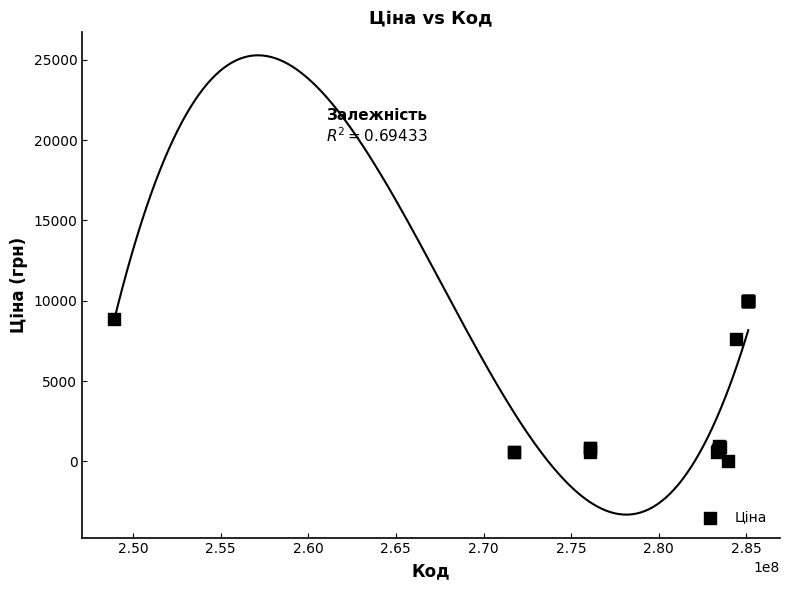

What Y value in the scatter plot is closest to 5003?

7596.5